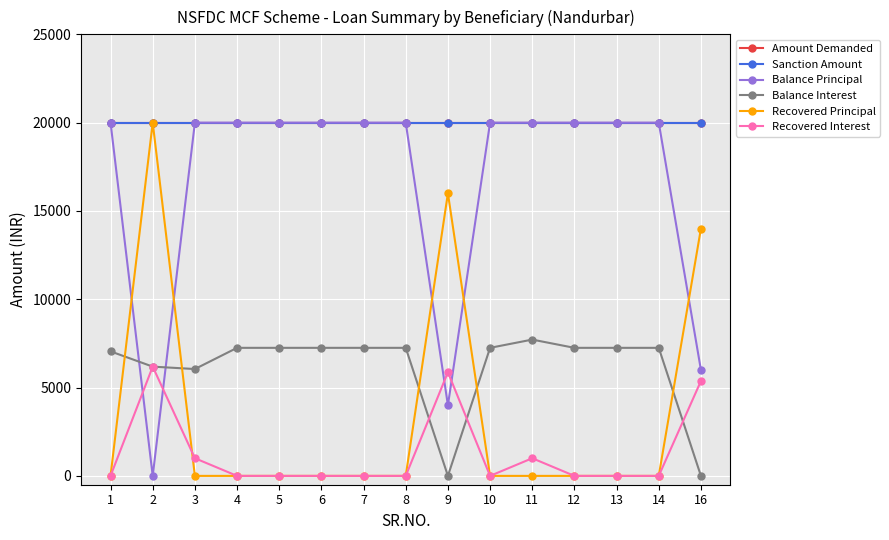

At which label is Balance Interest closest to 3858?

3